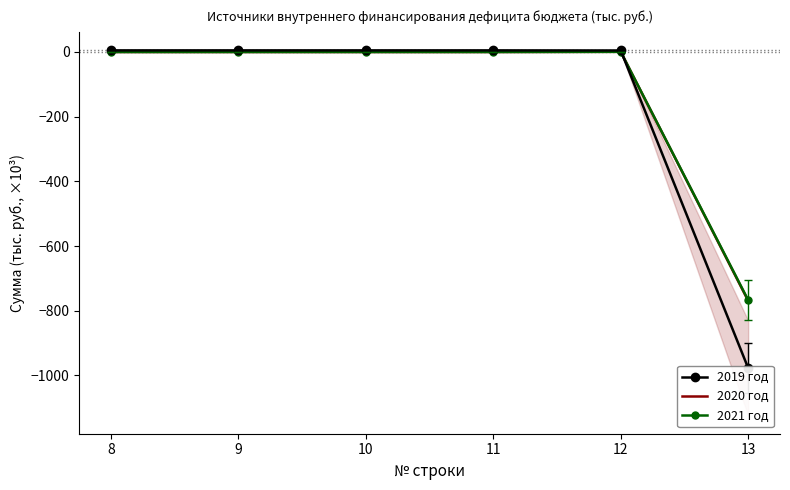

List the series in order of their peak value, lowest first.

2020 год, 2021 год, 2019 год